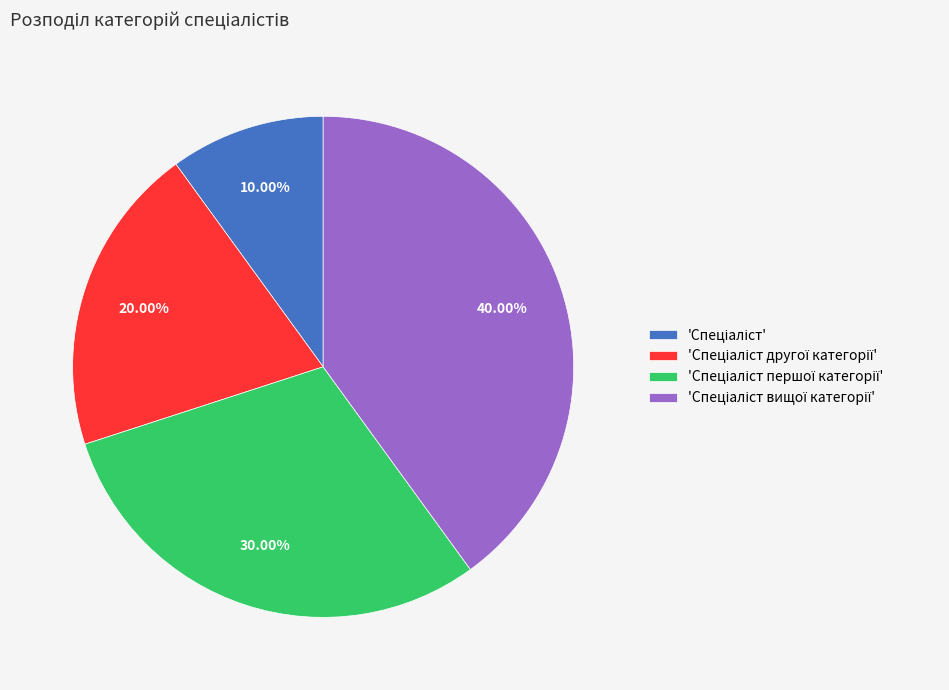

Does any single category account for the majority?

No